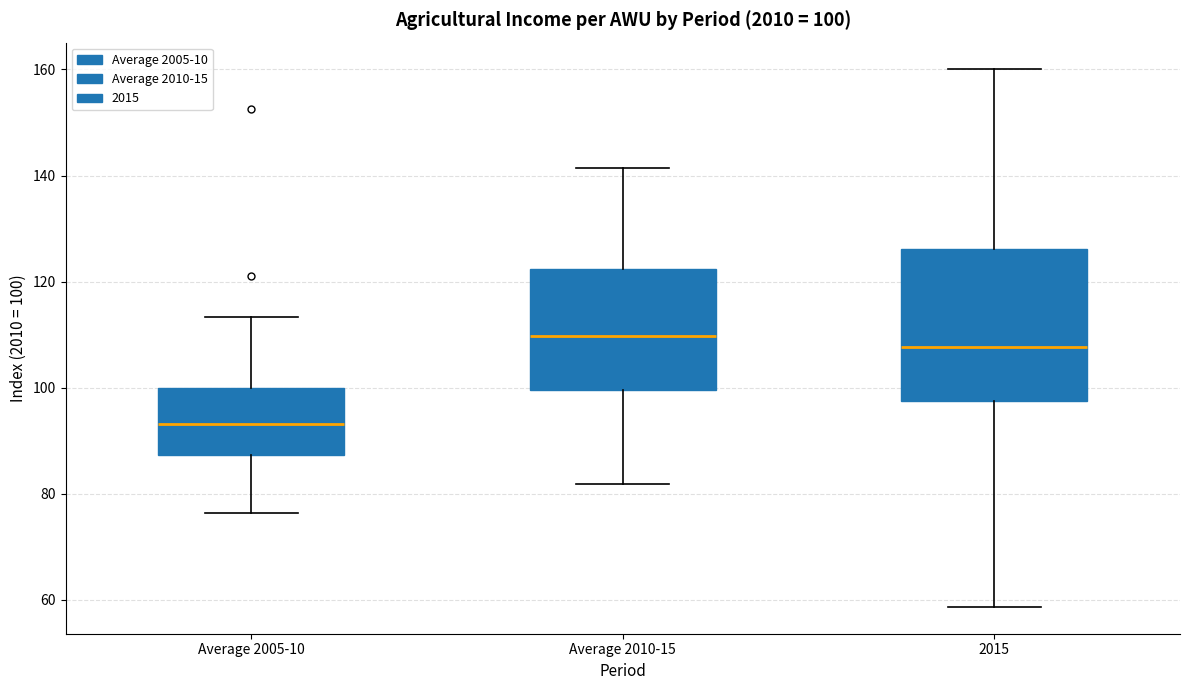

Comparing the boxes themselves (not the whiskers), which one is the tallest?

2015